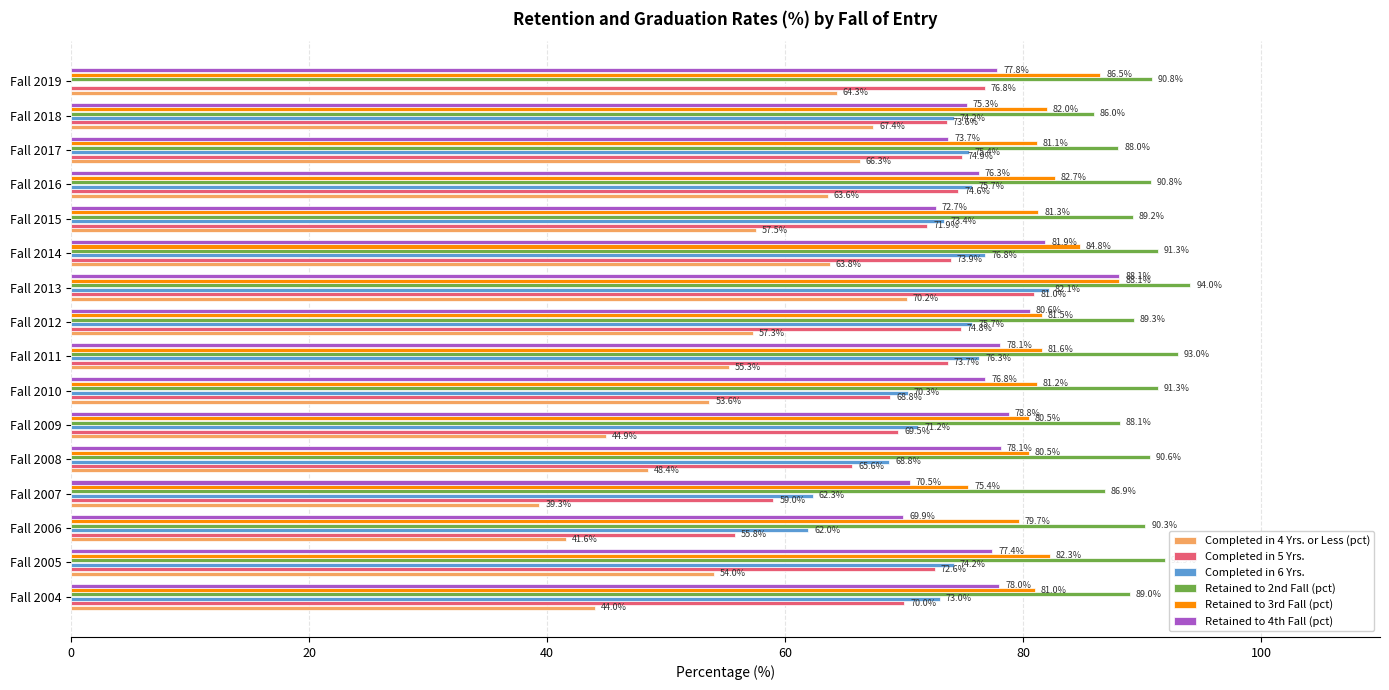

Which series has the largest total across all categories?

Retained to 2nd Fall (pct)